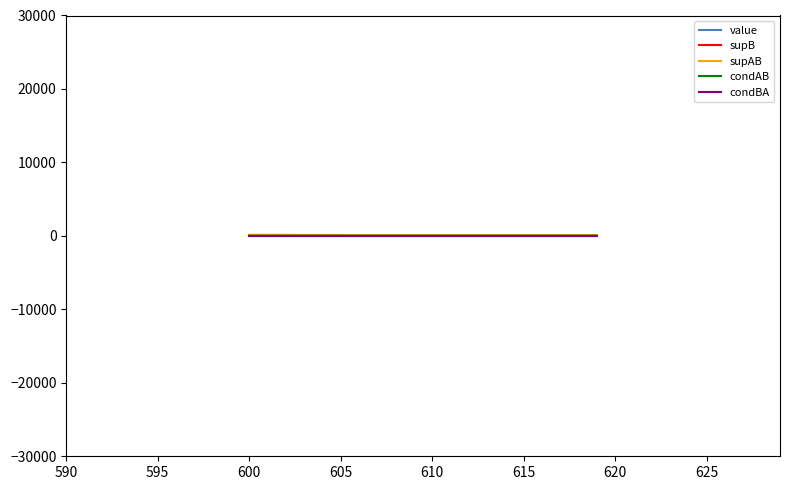

How many lines are shown in the chart?

5